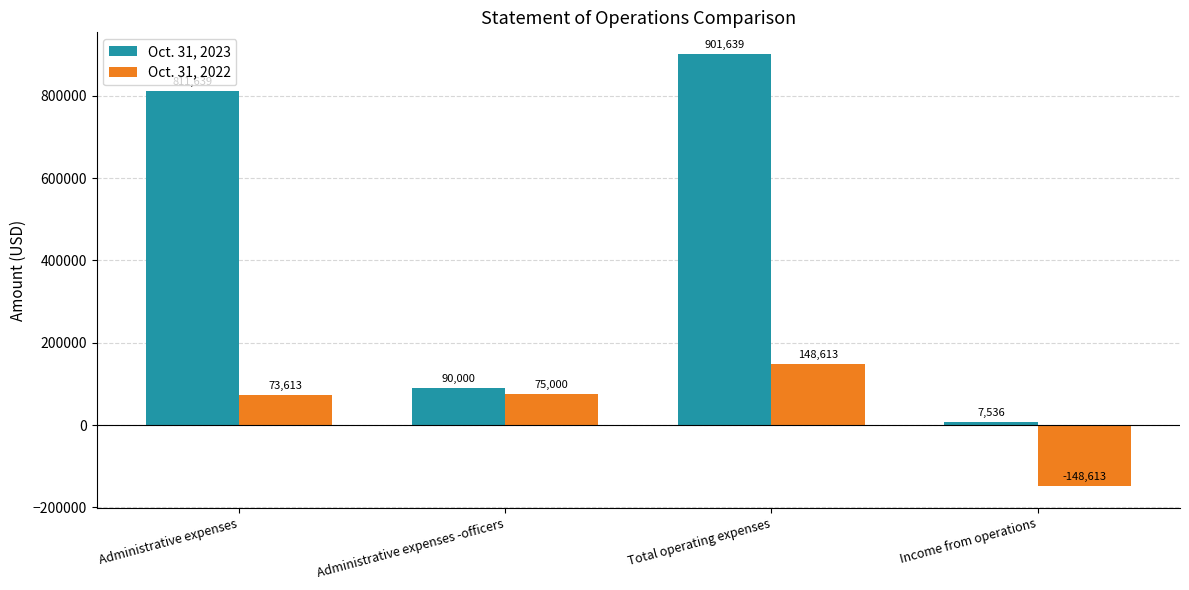

Count the number of categories in the chart.

4